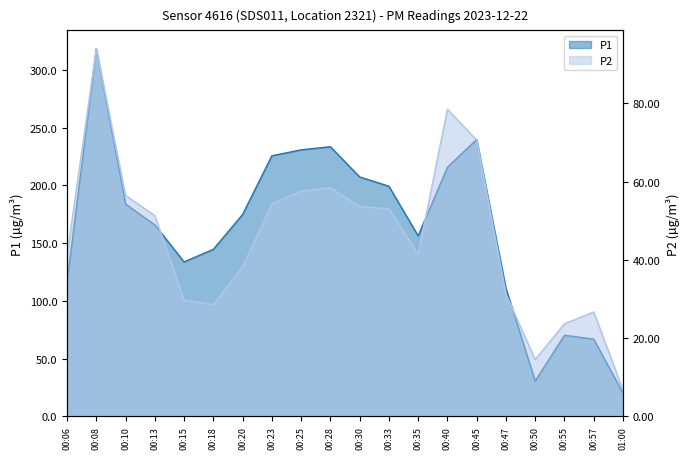

Rank the series by their average value, from lowest to highest.

P2, P1